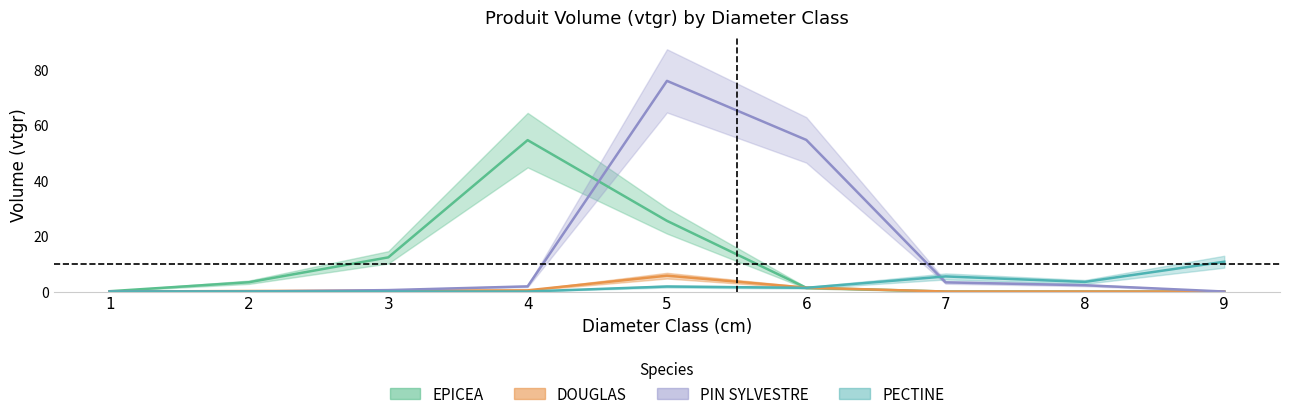

Is it true that PECTINE_vtgr equals 3.5 at 8?

True